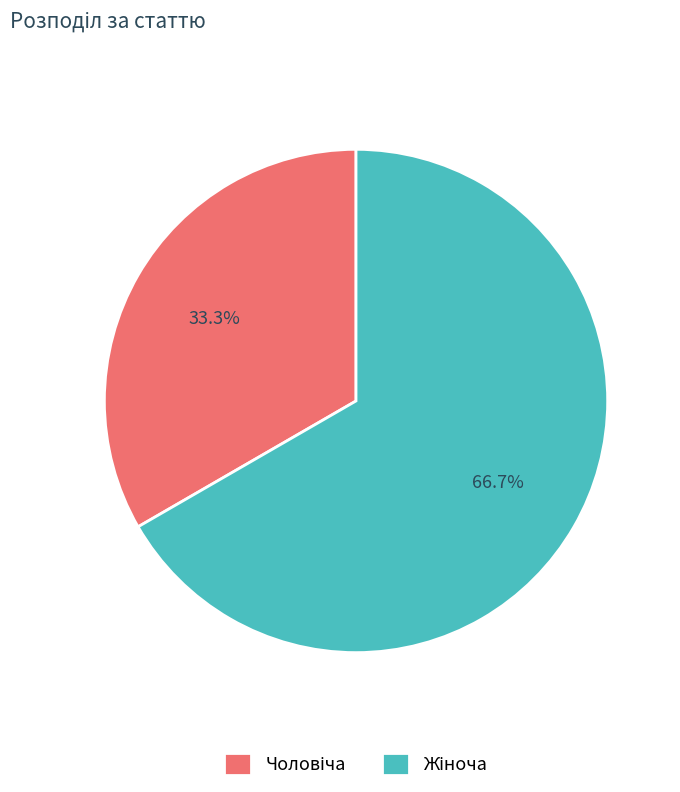

How many slices are in this pie chart?

2